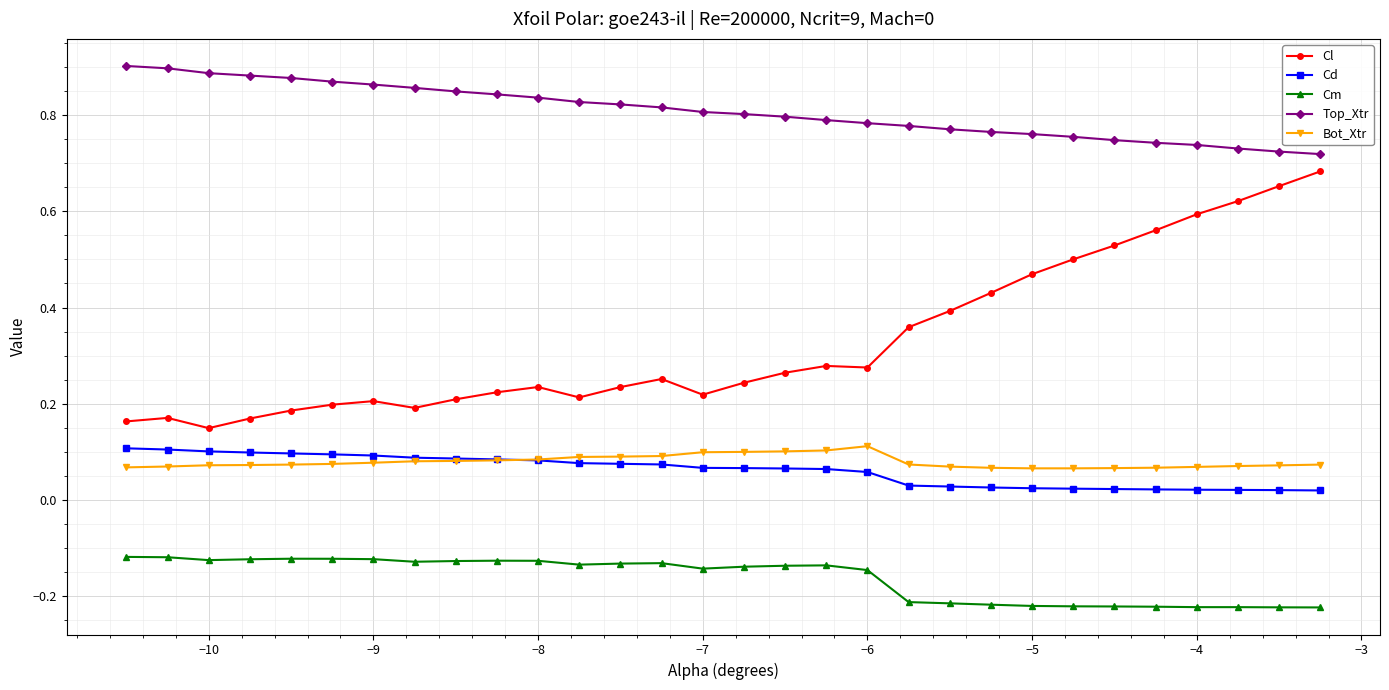

What are all the series names shown in the legend?

Cl, Cd, Cm, Top_Xtr, Bot_Xtr